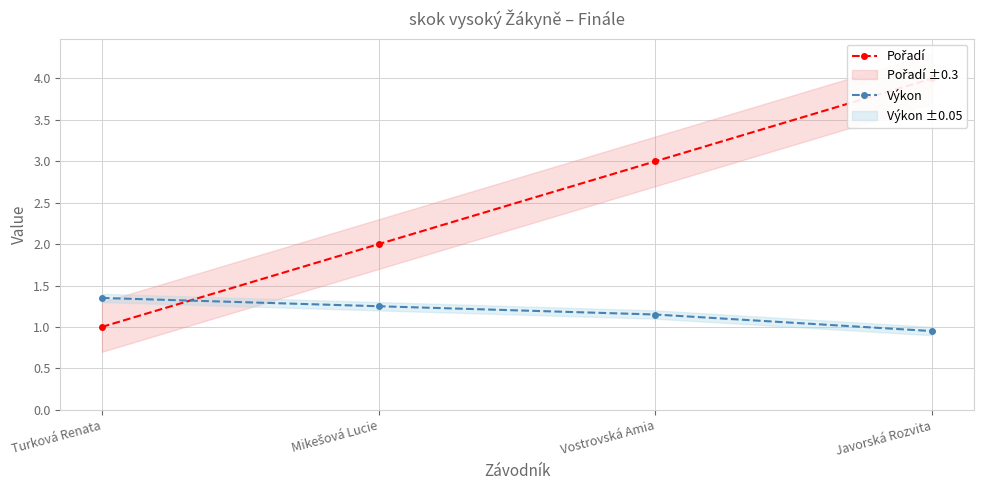

Is this an area chart (filled region under the line)?

No